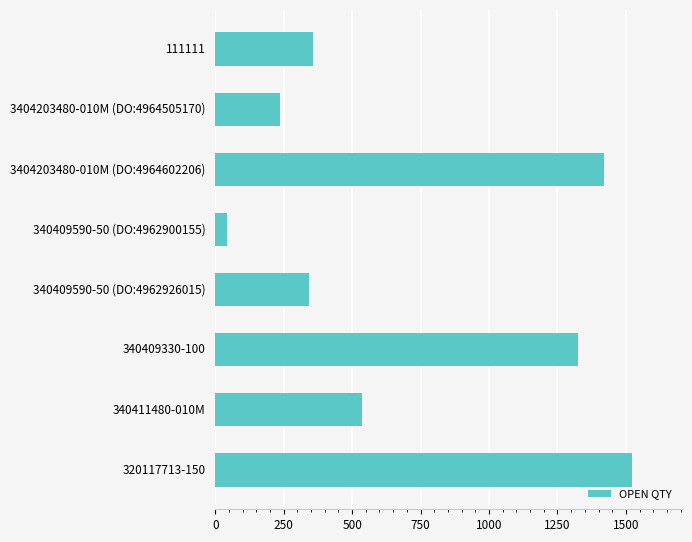

What is the label of the 2nd bar from the bottom?

340411480-010M